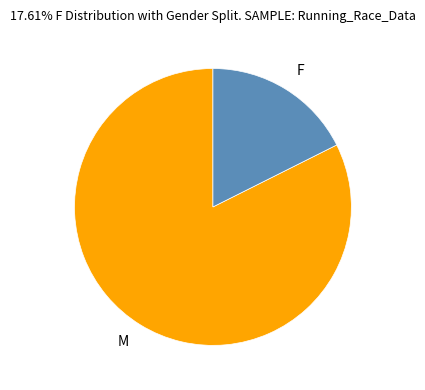

How many slices are in this pie chart?

2